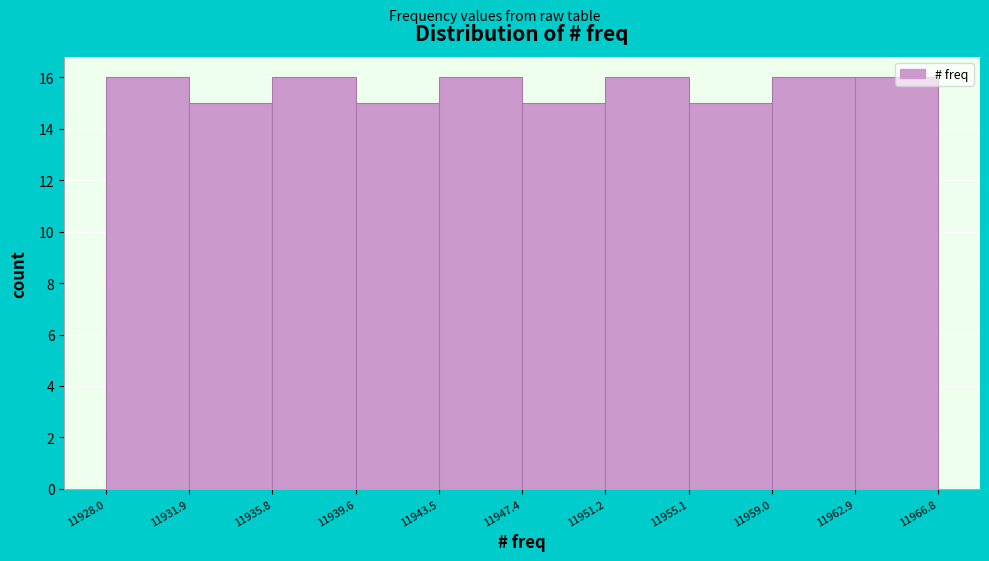

How tall is the bar that spans 11935.8 to 11939.6 on the x-axis? The values are not printed on the chart, so give them approximately, as read against the axis.

16